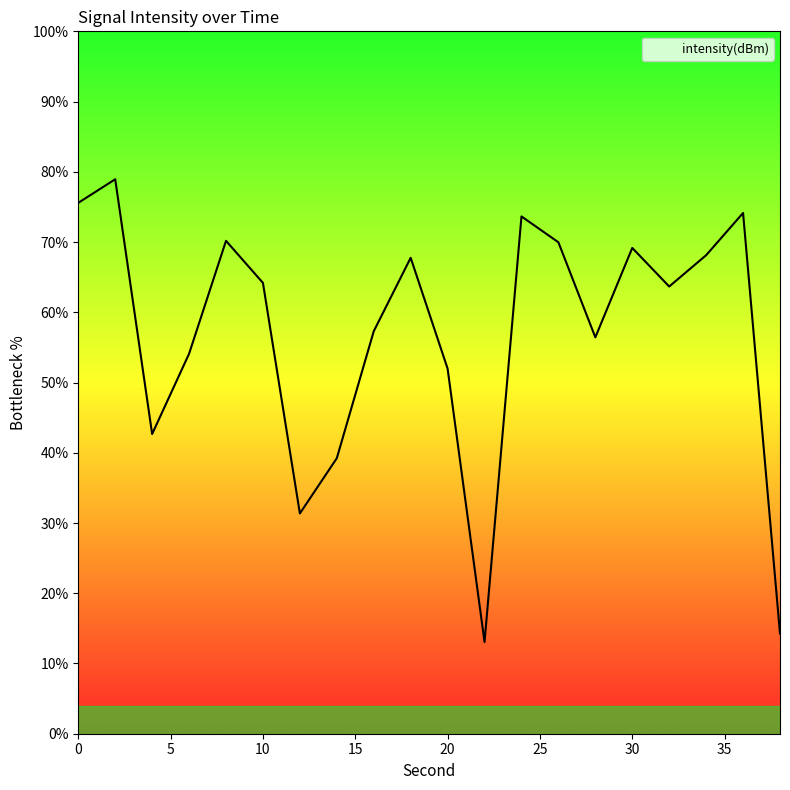

Does the chart display data point markers on the line(s)?

No